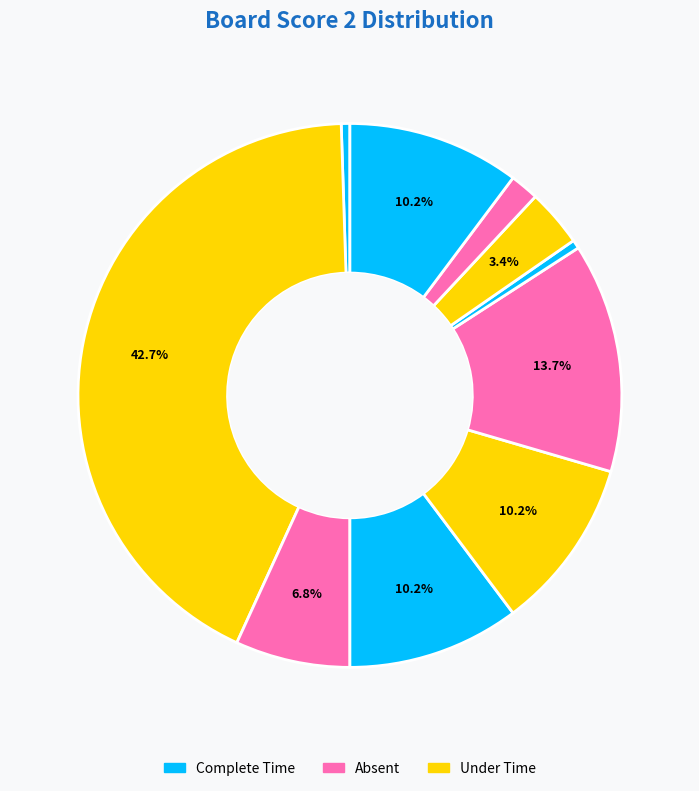

How many slices are in this pie chart?

10